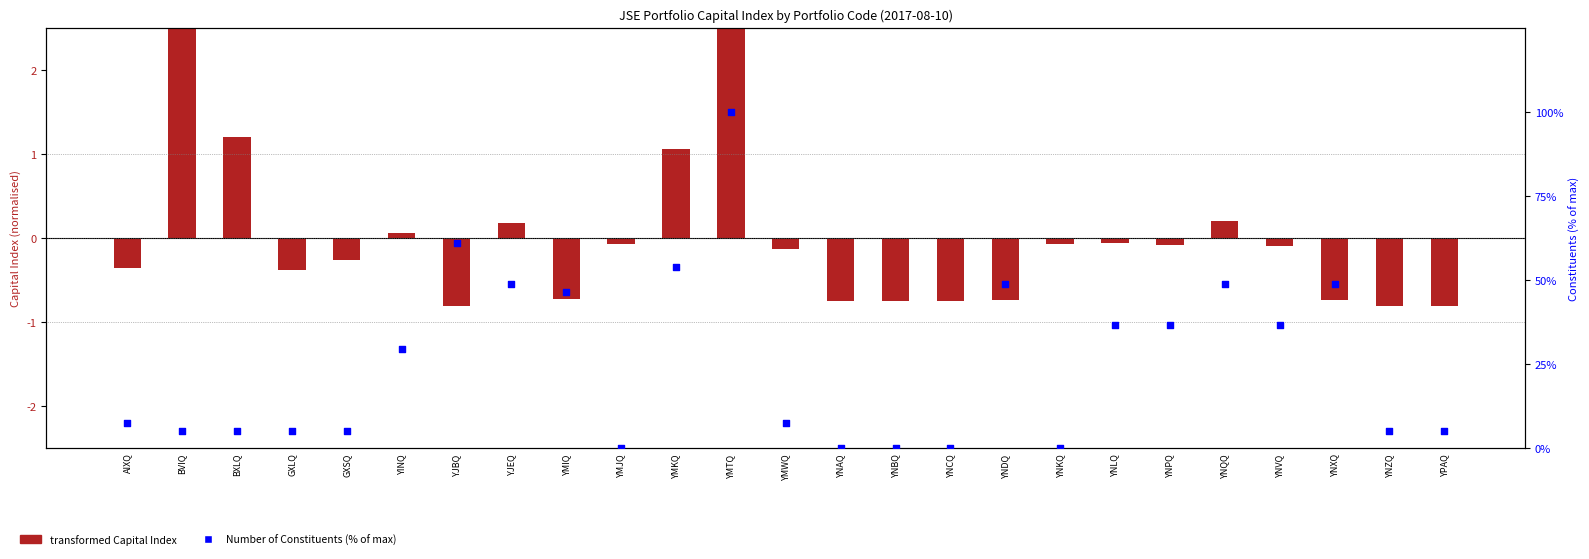

Which series contains the highest Y value?

Number of Constituents (% of max)